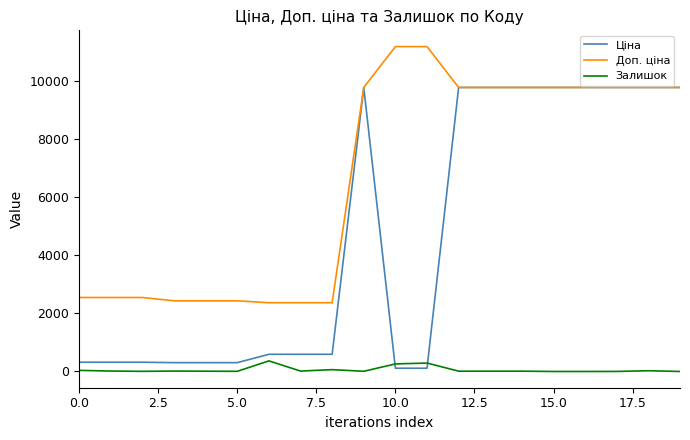

What is the highest value of the Залишок series?

365.0